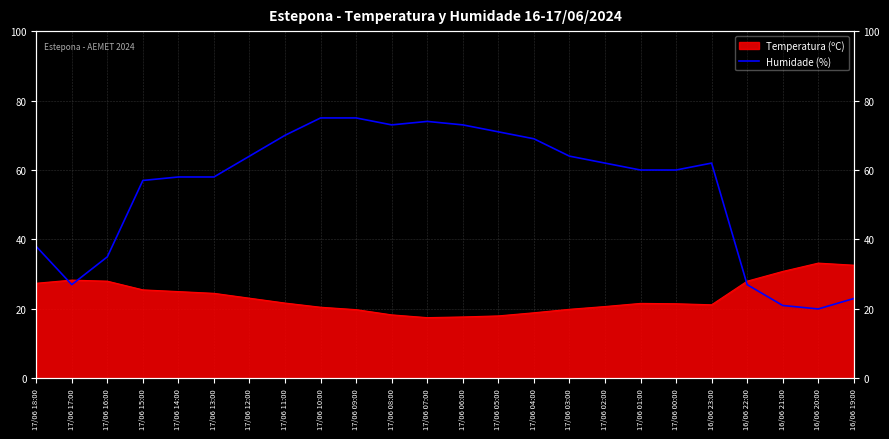

Between 16/06 21:00 and 17/06 18:00, which is larger?

17/06 18:00